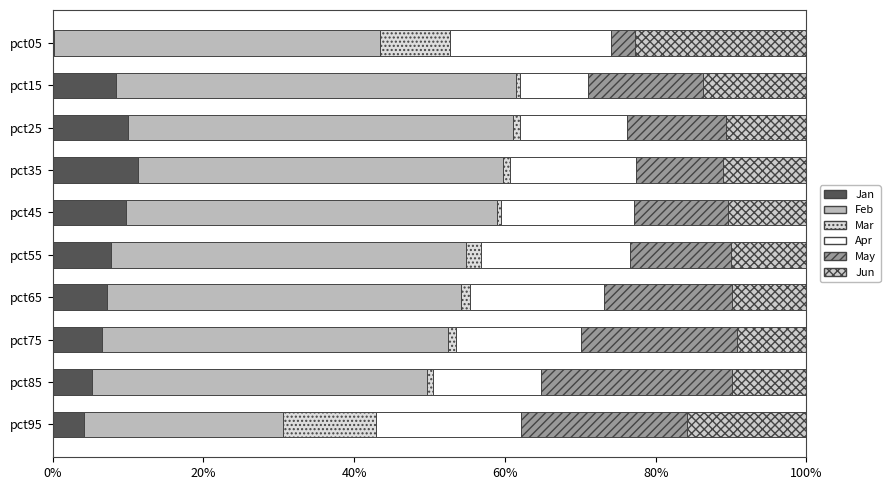

How many data points does each series have?

10